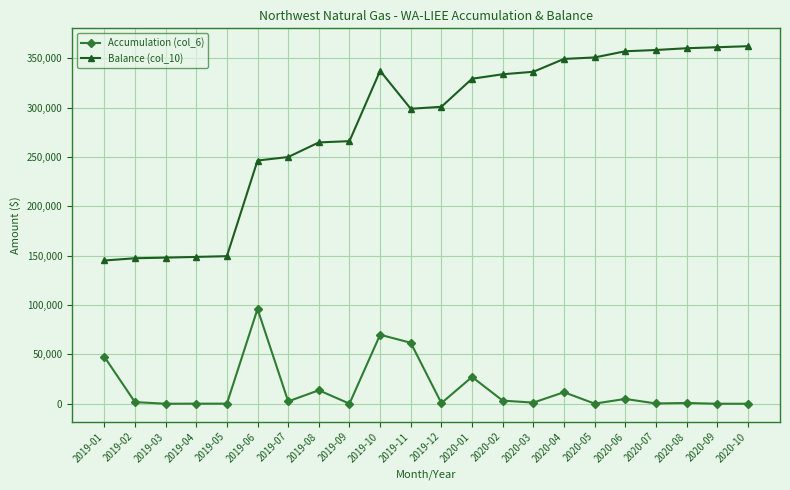

How many distinct data groups are displayed?

2